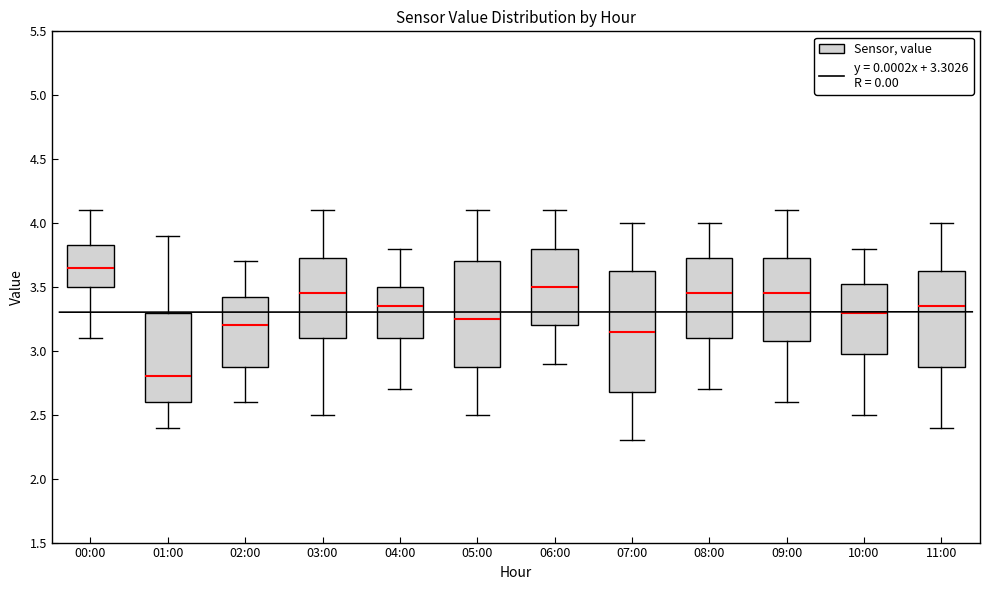

Where is the lower edge of the box for 05:00 on the y-axis? The values are not printed on the chart, so give them approximately, as read against the axis.

2.90